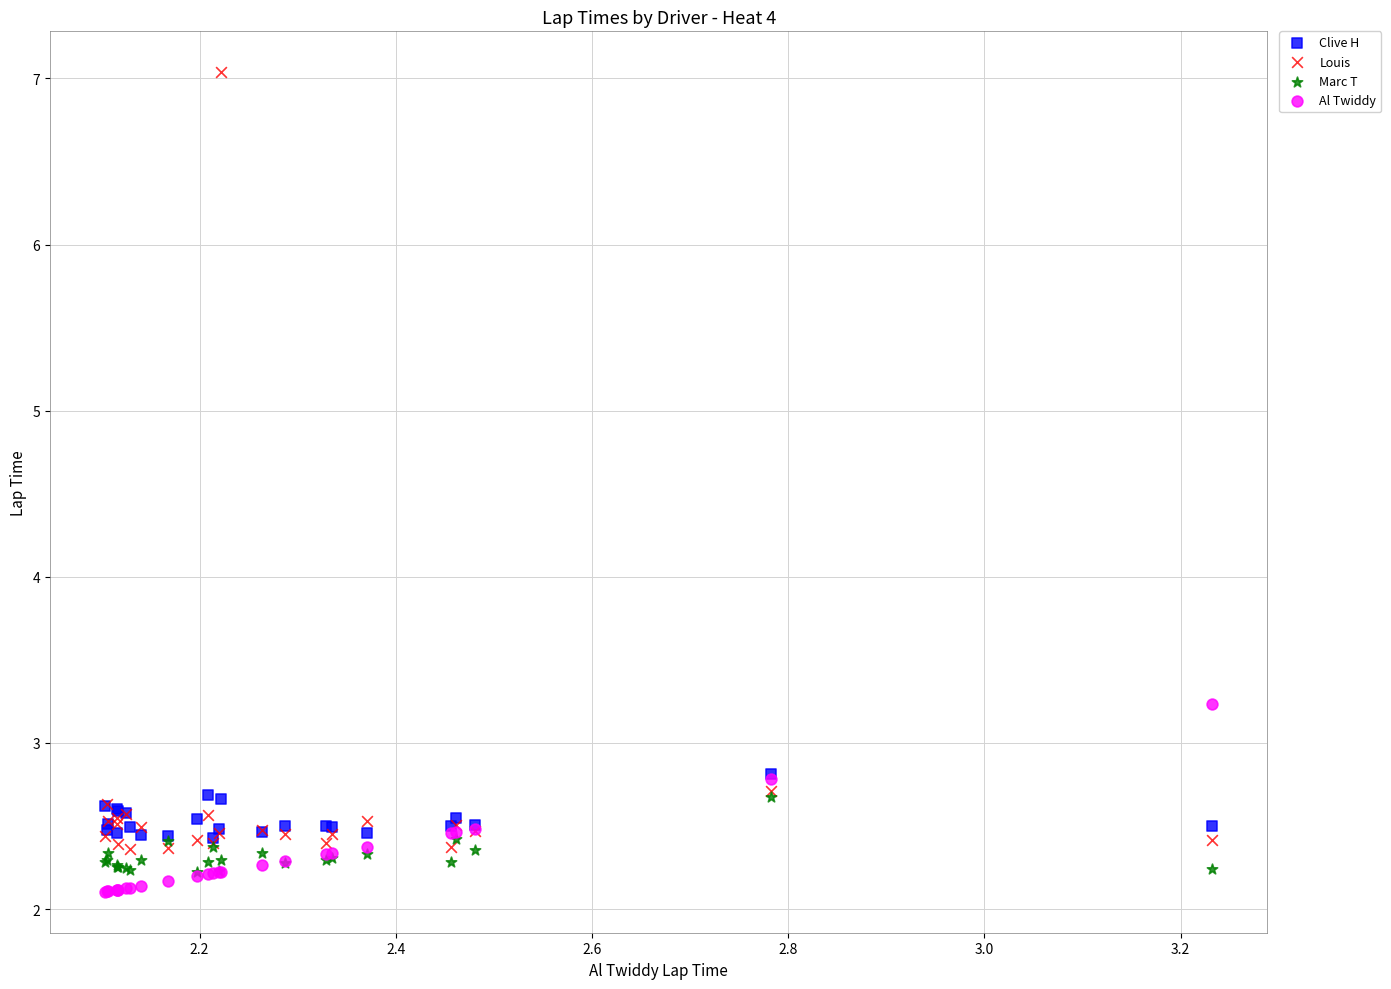

In the Louis series, what Y value is closest to 4?

2.7